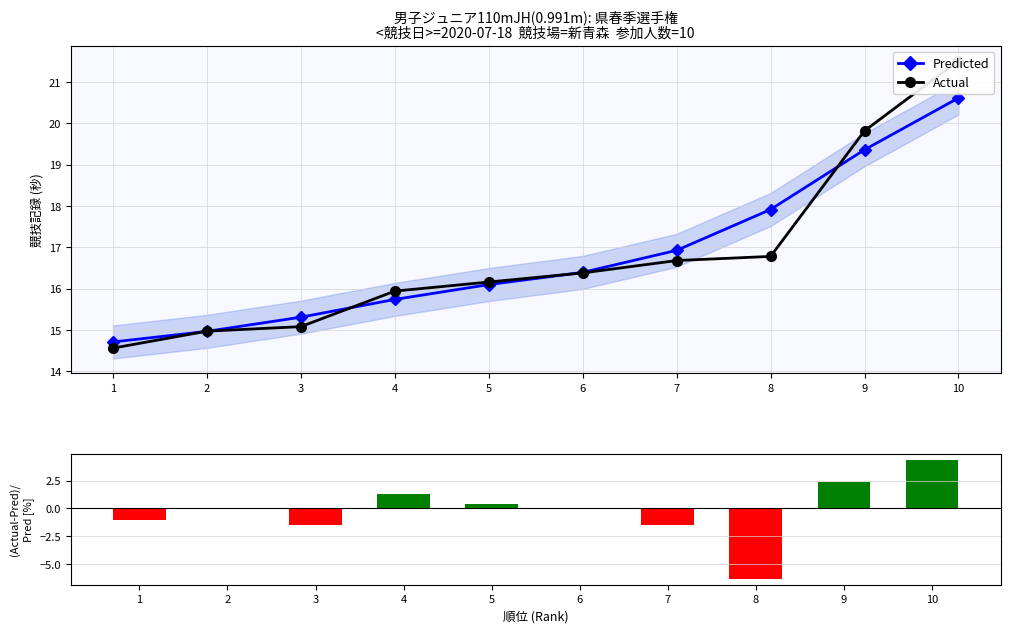

What is the value of the Actual bar at the 9th from the left?

19.8